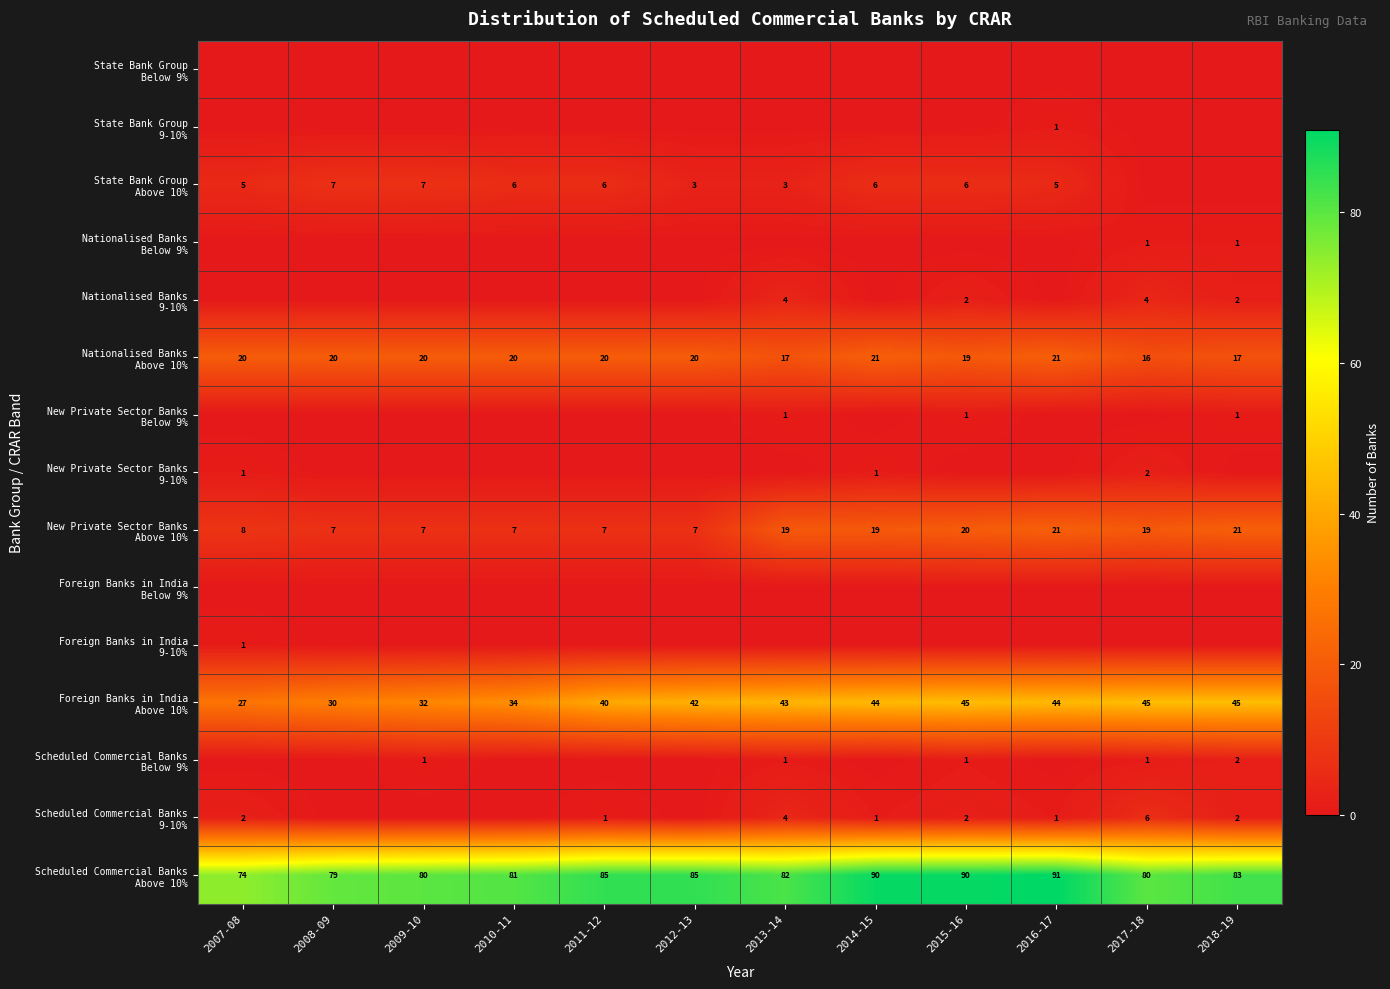

Rank the categories by Scheduled Commercial Banks Above 10% value from highest to lowest.

2016-17, 2014-15, 2015-16, 2011-12, 2012-13, 2018-19, 2013-14, 2010-11, 2009-10, 2017-18, 2008-09, 2007-08